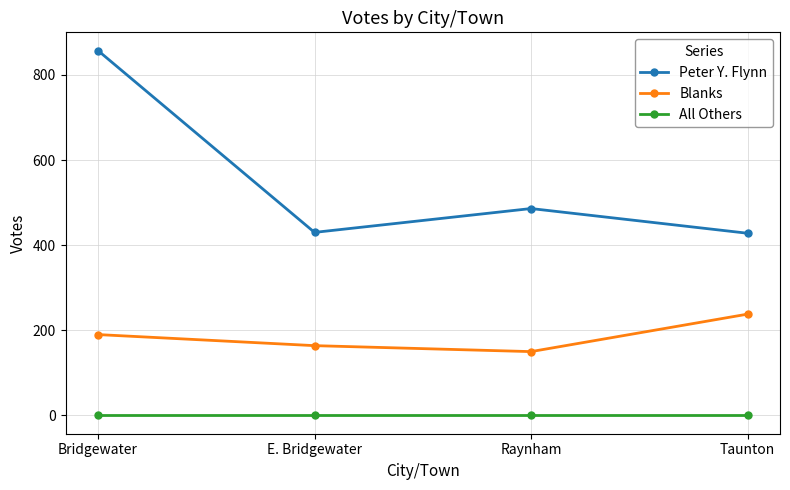

What position from the right is Bridgewater?

4